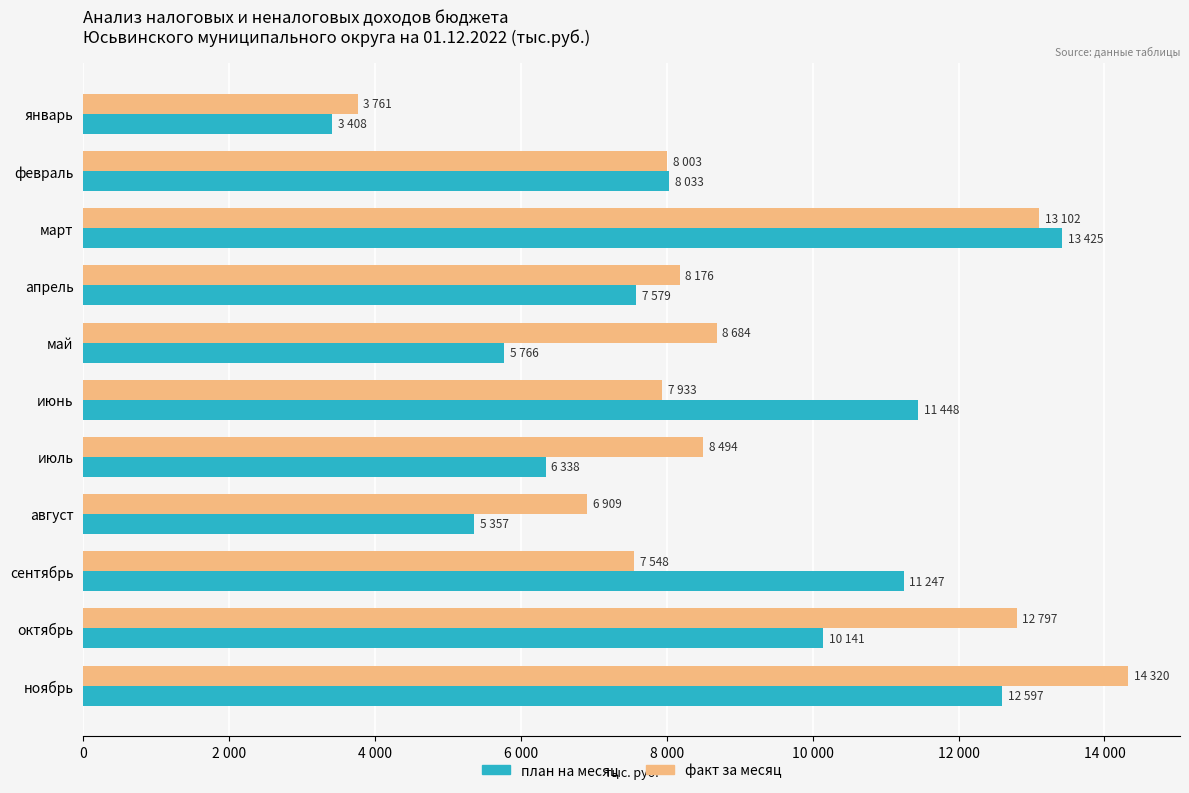

What are all the series names shown in the legend?

план на месяц, факт за месяц